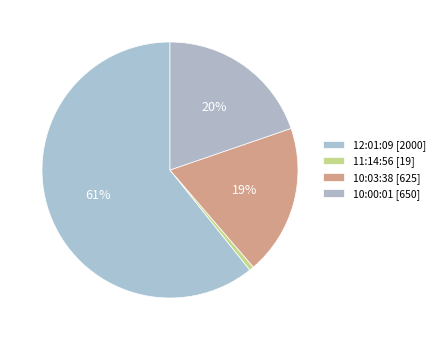

How many slices are in this pie chart?

4